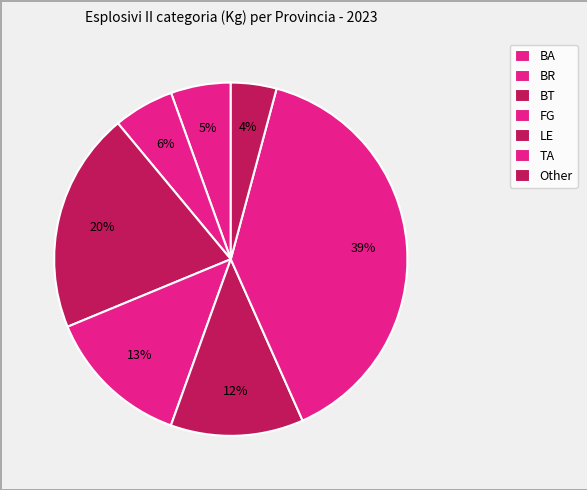

How many segments does this pie chart have?

7